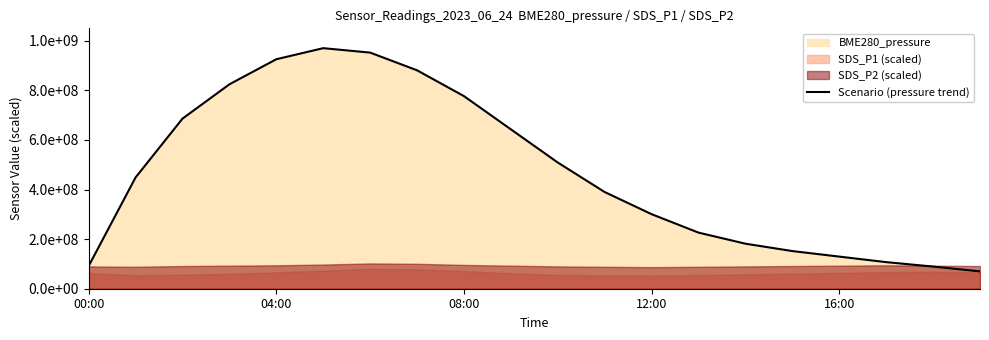

True or false: the data shows 107190082.6 at 17.

True